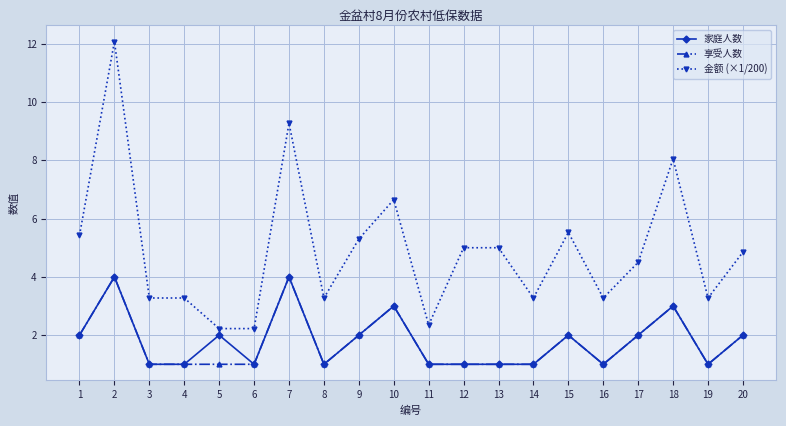

At which category is the sum across all series the highest?

2